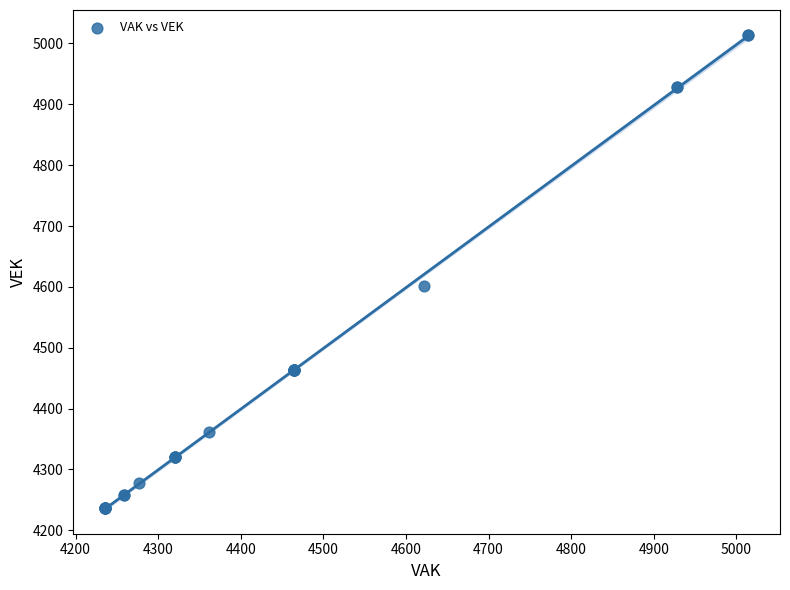

What Y value in the scatter plot is closest to 4625?

4601